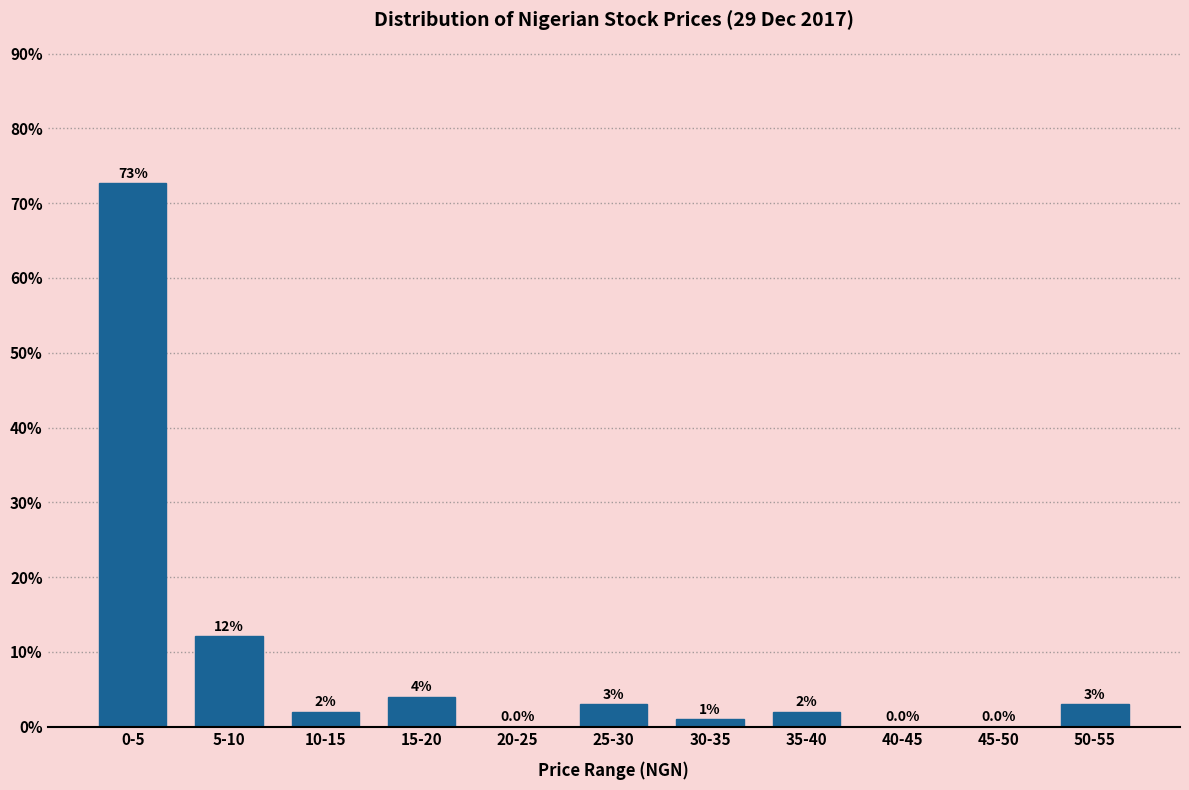

Reading right to left, list all the values displayed in this chart.

50-55=3.0	45-50=0.0	40-45=0.0	35-40=2.0	30-35=1.0	25-30=3.0	20-25=0.0	15-20=4.0	10-15=2.0	5-10=12.1	0-5=72.7